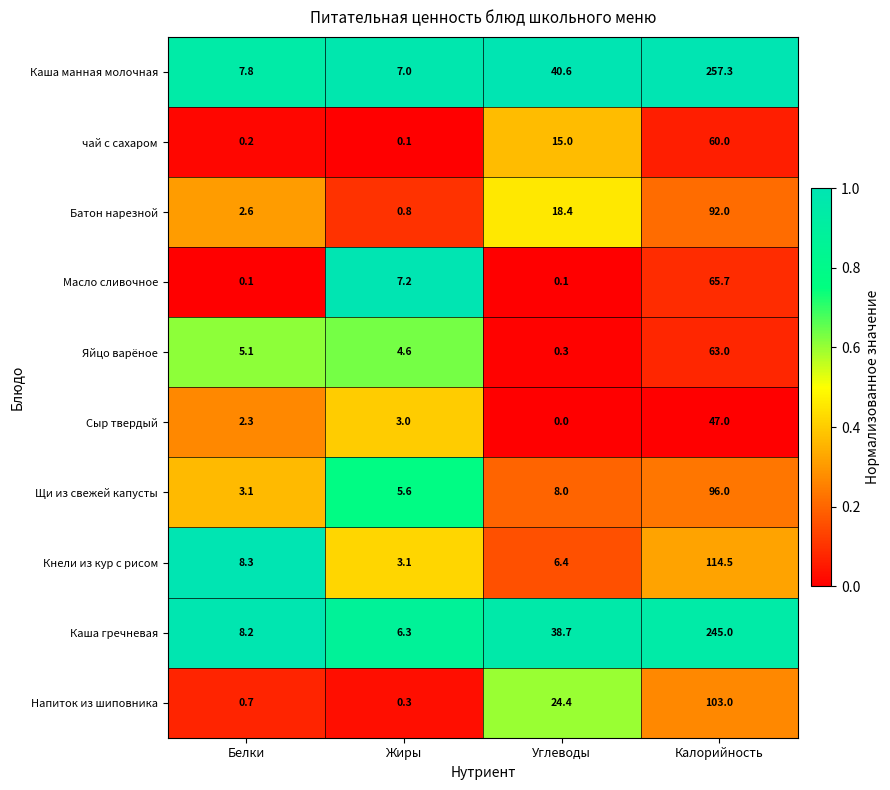

List the series in order of their peak value, highest first.

Каша манная молочная, Каша гречневая, Кнели из кур с рисом, Напиток из шиповника, Щи из свежей капусты, Батон нарезной, Масло сливочное, Яйцо варёное, чай с сахаром, Сыр твердый